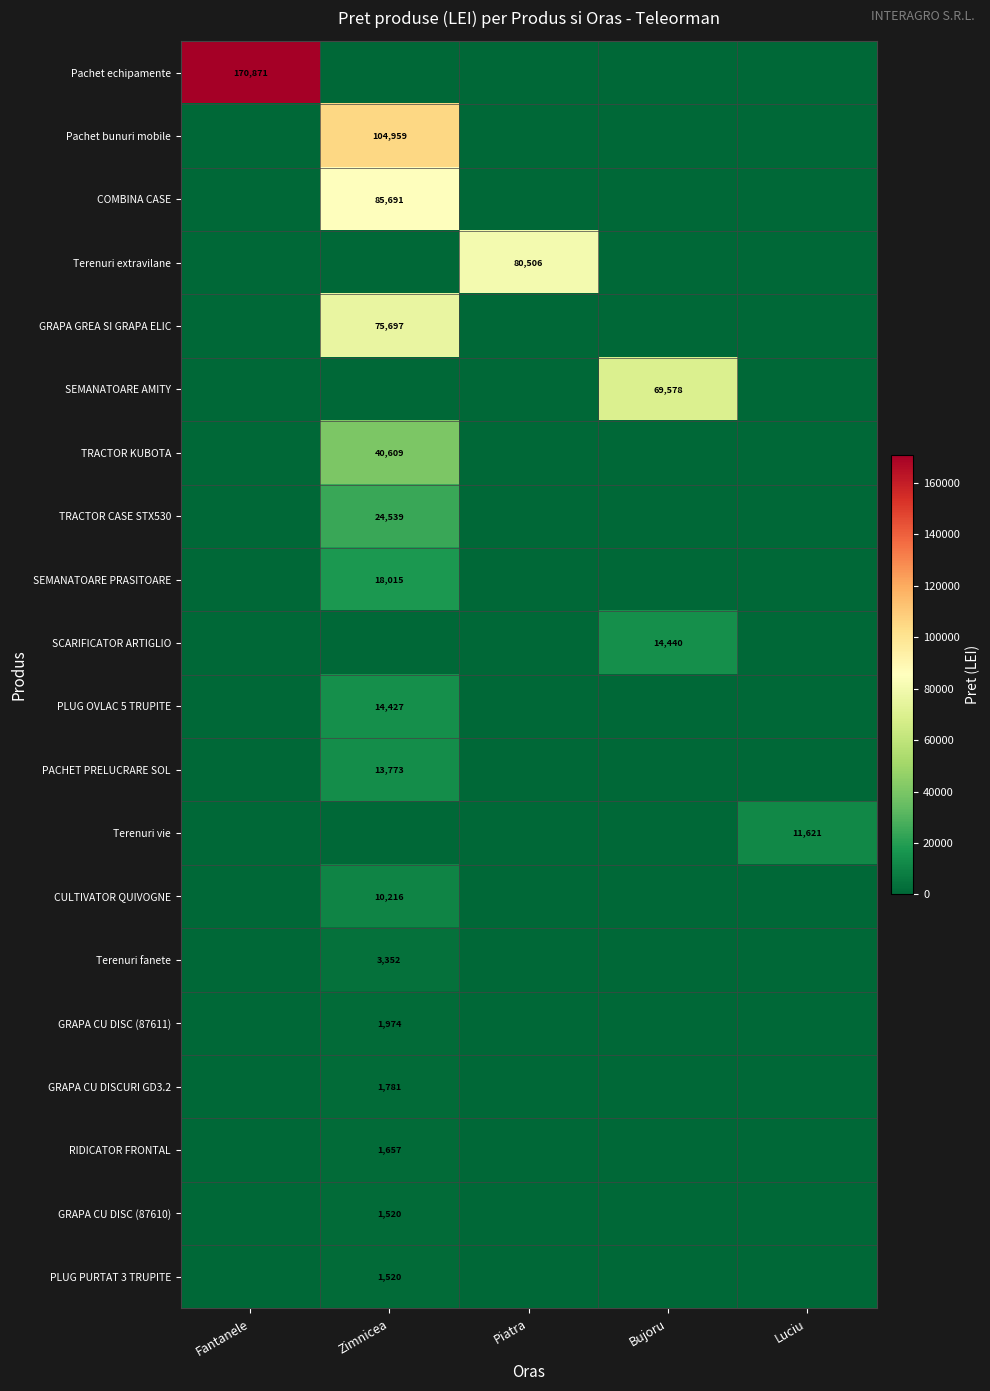

True or false: SEMANATOARE AMITY has a value of 115692 at Bujoru.

False